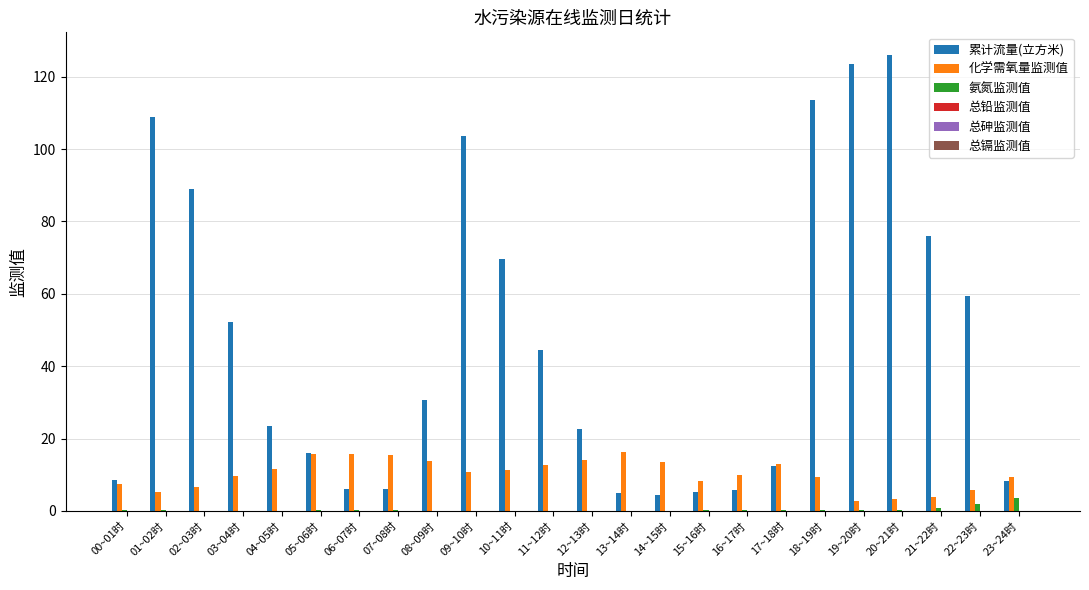

What is the maximum value shown in the chart?

126.0